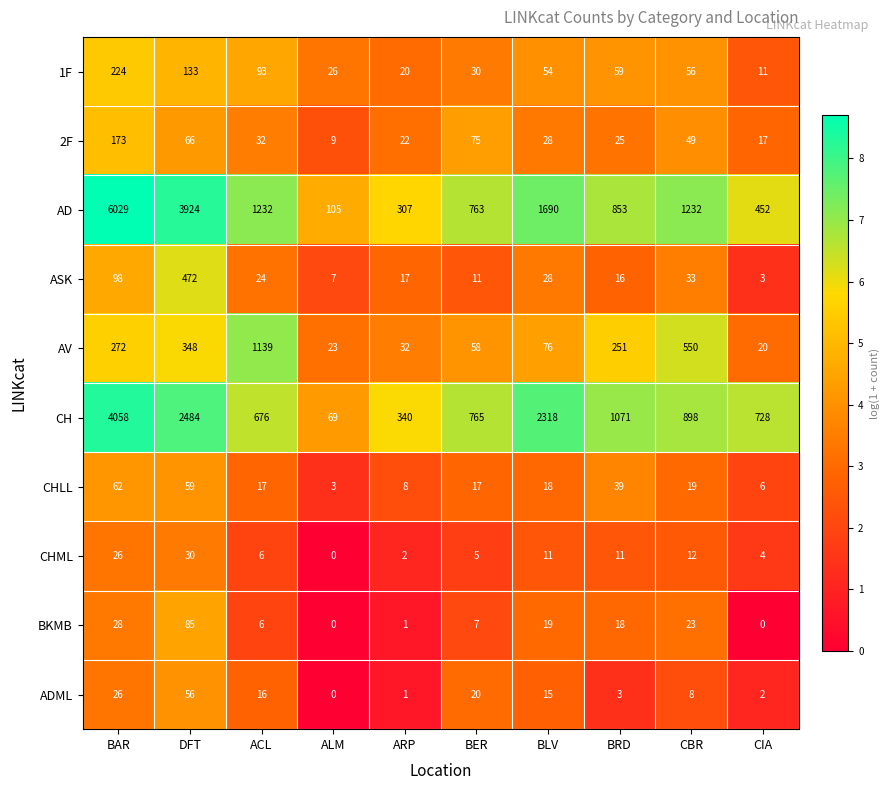

Is it true that CHLL equals 26 at ACL?

False